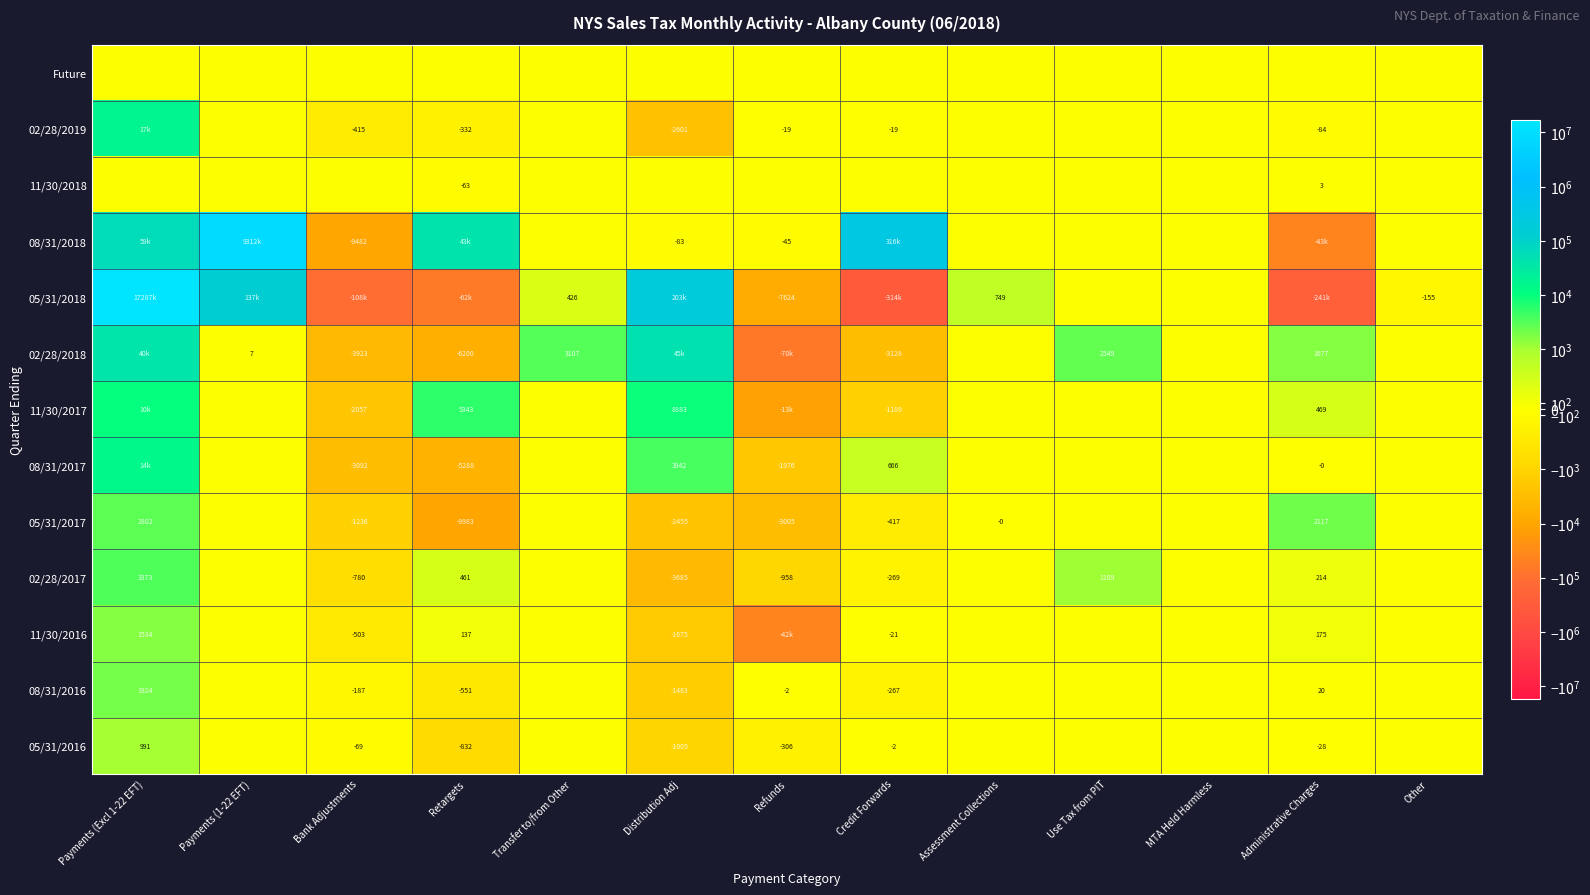

Is the value of 05/31/2017 at Retargets greater than the value of 02/28/2017 at Refunds?

No